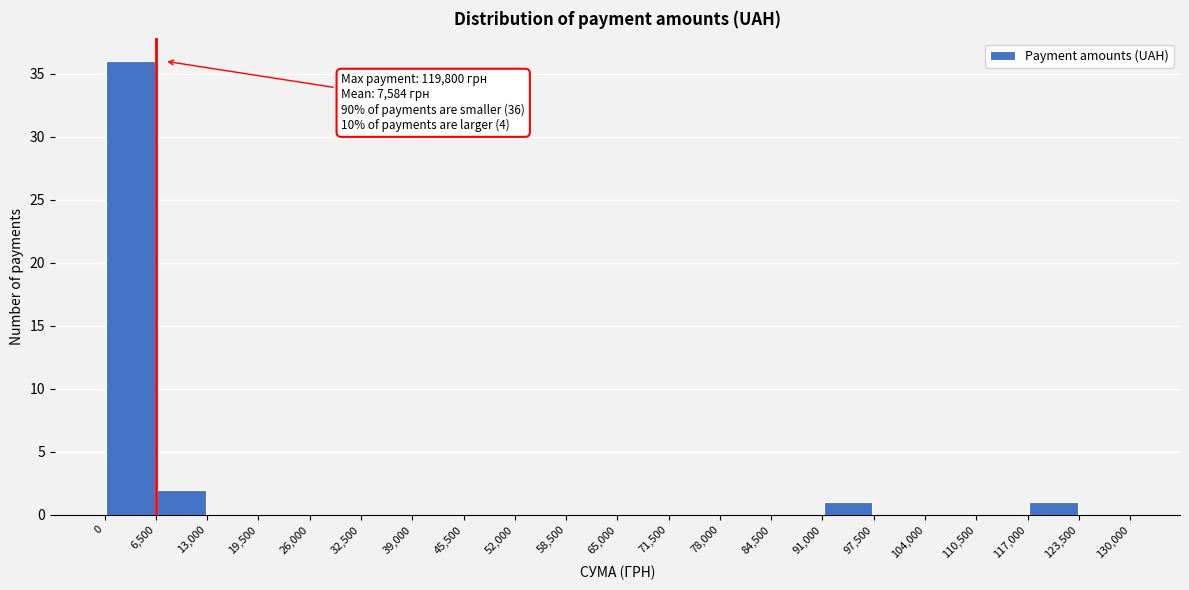

Which range on the x-axis has the tallest bar?

0 to 6,500